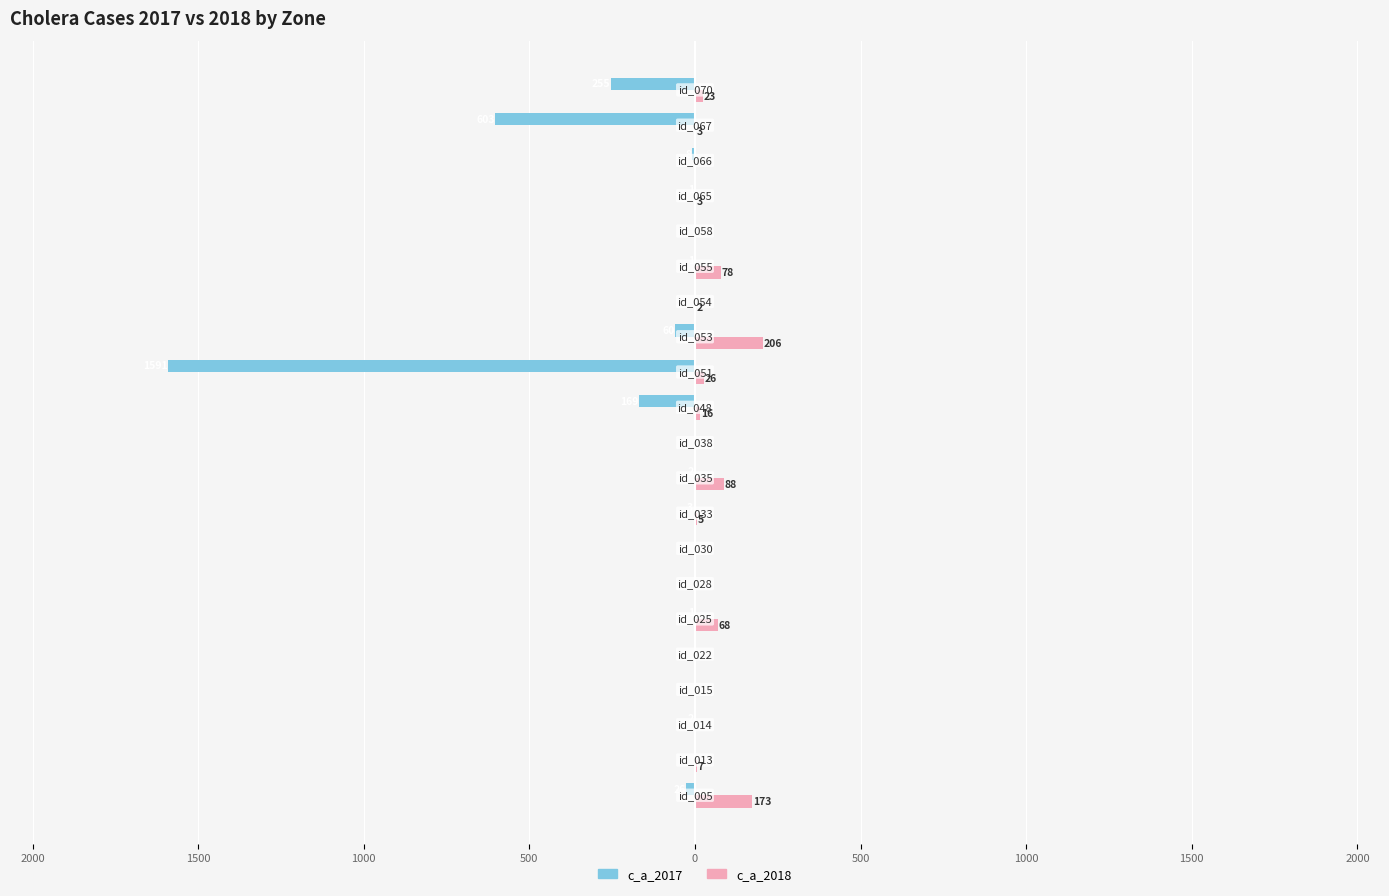

What are all the series names shown in the legend?

c_a_2017, c_a_2018